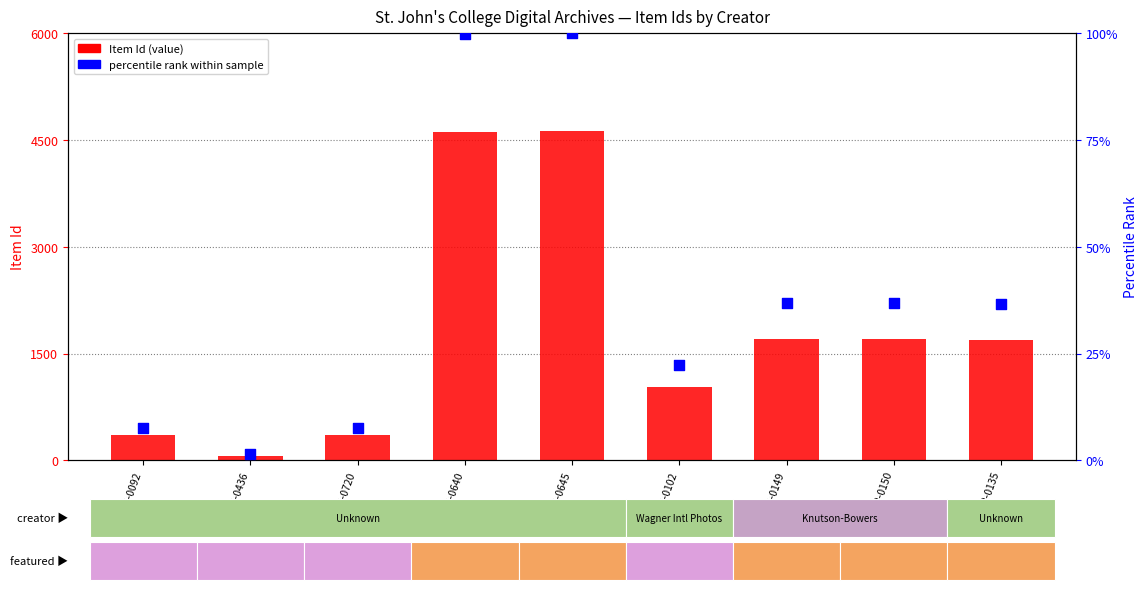

What is the total value across all series at SJC-P-0645?

4724.0